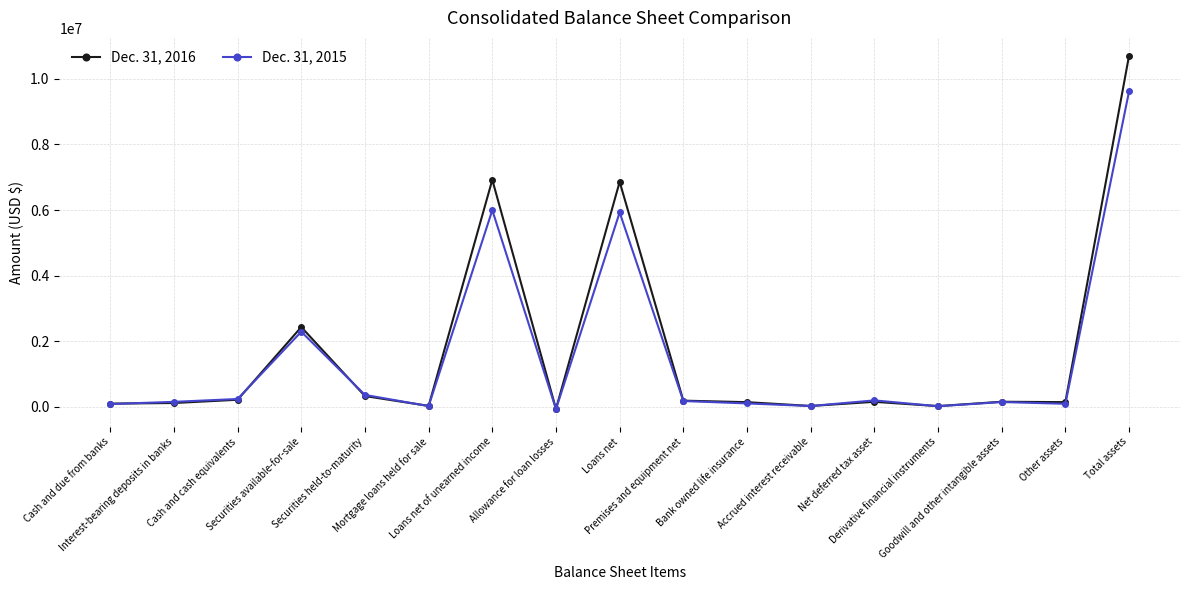

Between Mortgage loans held for sale and Net deferred tax asset, which series saw the biggest shift?

Dec. 31, 2015